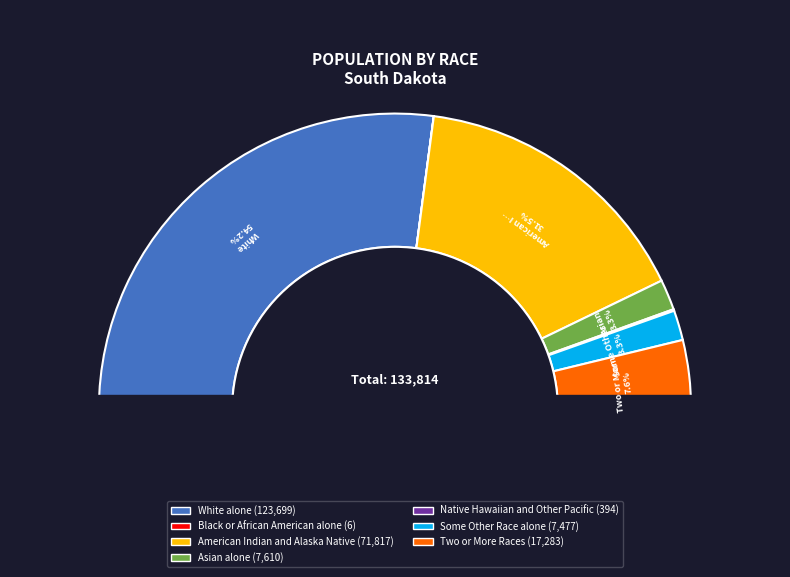

To the nearest percent, what percentage of the pie is Some Other Race alone?

3%